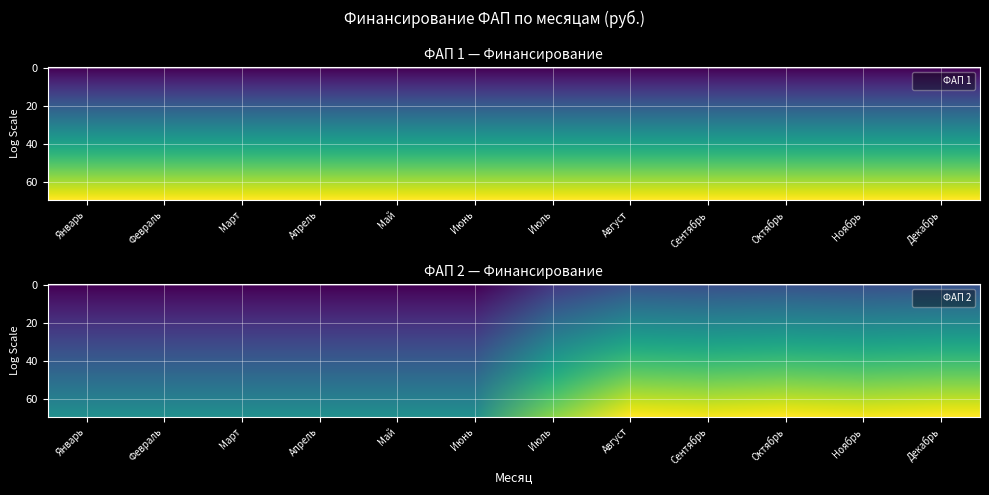

The Январь series shows 271562.5 at 1. True or false?

True